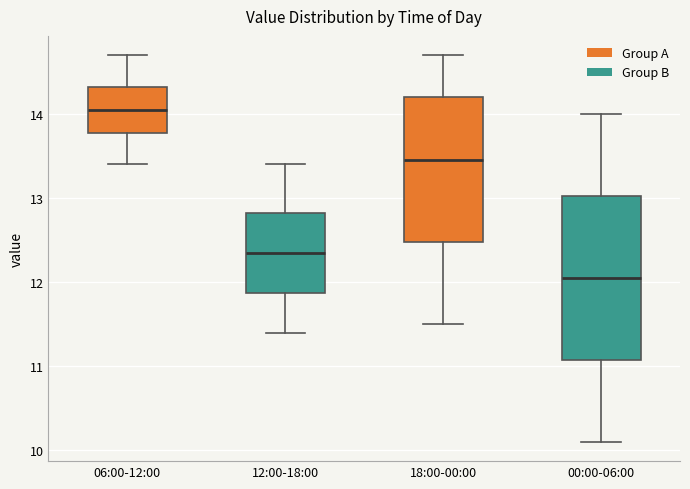

Reading left to right, read every box against the y-axis: the position of its median line, the range the box covers, and the ends of its whiskers. The values are not printed on the chart, so give them approximately, as read against the axis.

06:00-12:00: median 14.1, box 13.8 to 14.3, whiskers 13.4 to 14.7
12:00-18:00: median 12.4, box 11.9 to 12.8, whiskers 11.4 to 13.4
18:00-00:00: median 13.5, box 12.5 to 14.2, whiskers 11.5 to 14.7
00:00-06:00: median 12.1, box 11.1 to 13.0, whiskers 10.1 to 14.0